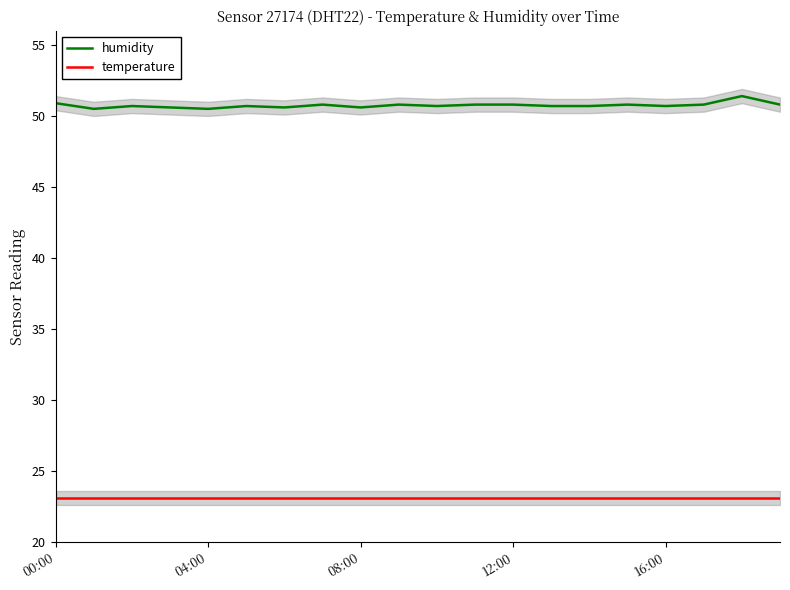

The value of temperature at 12:00 is 37.9. True or false?

False